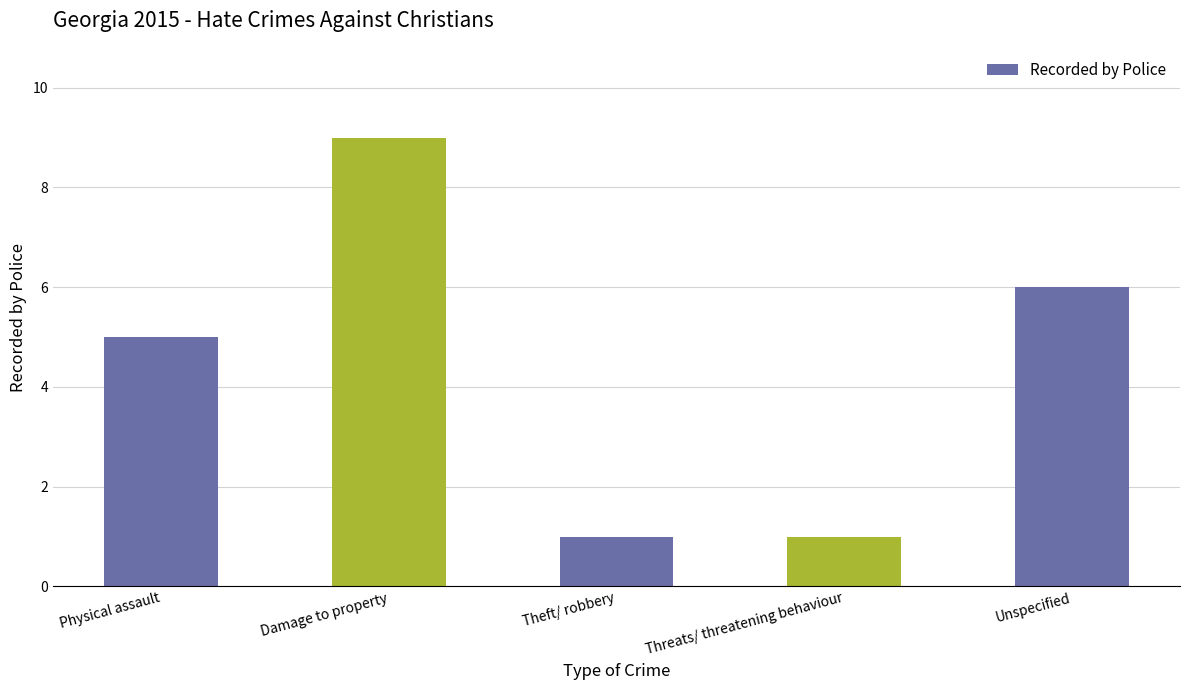

What is the difference between the values at Threats/ threatening behaviour and Unspecified?

5